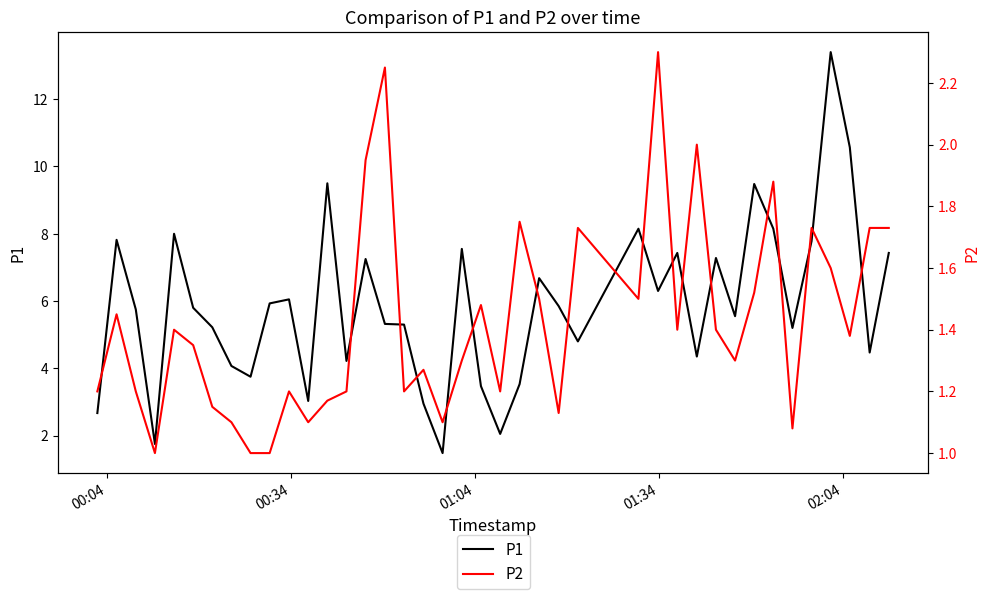

True or false: P1 has more than 1 points higher than both neighbors.

True